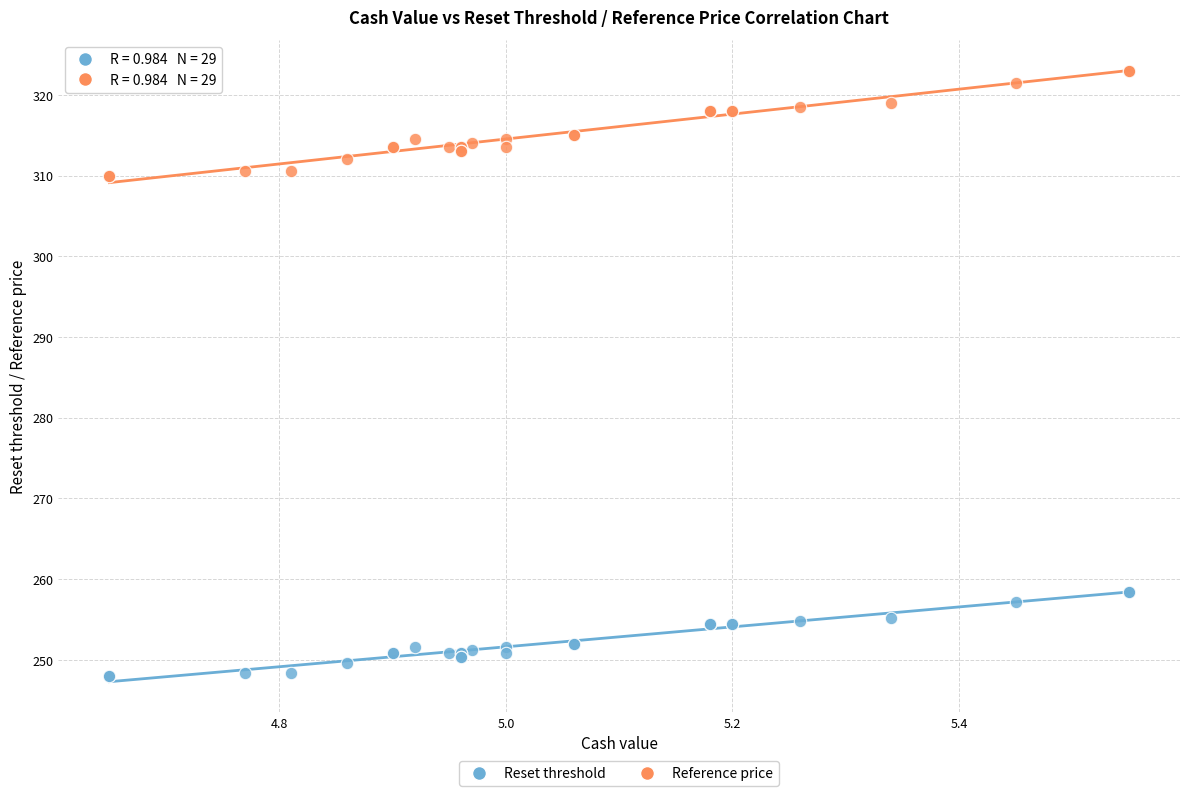

Which series contains the lowest Y value?

Reset threshold